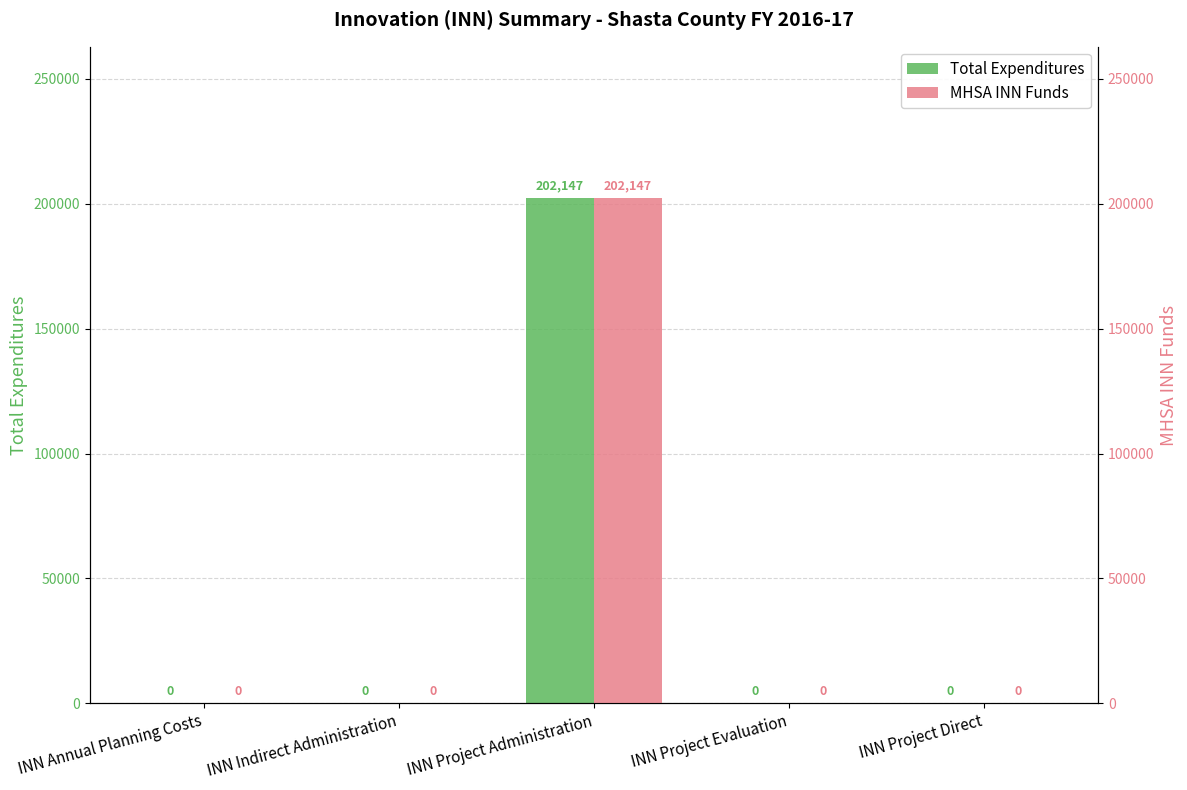

Which label corresponds to the largest value in the chart?

INN Project Administration